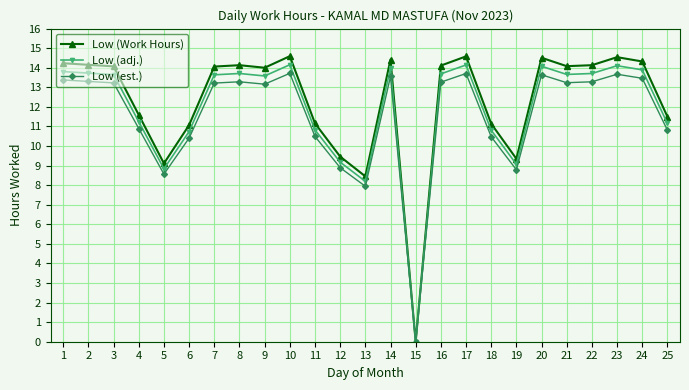

What is the value of the Low (Work Hours) point at the 23rd from the left?

14.5